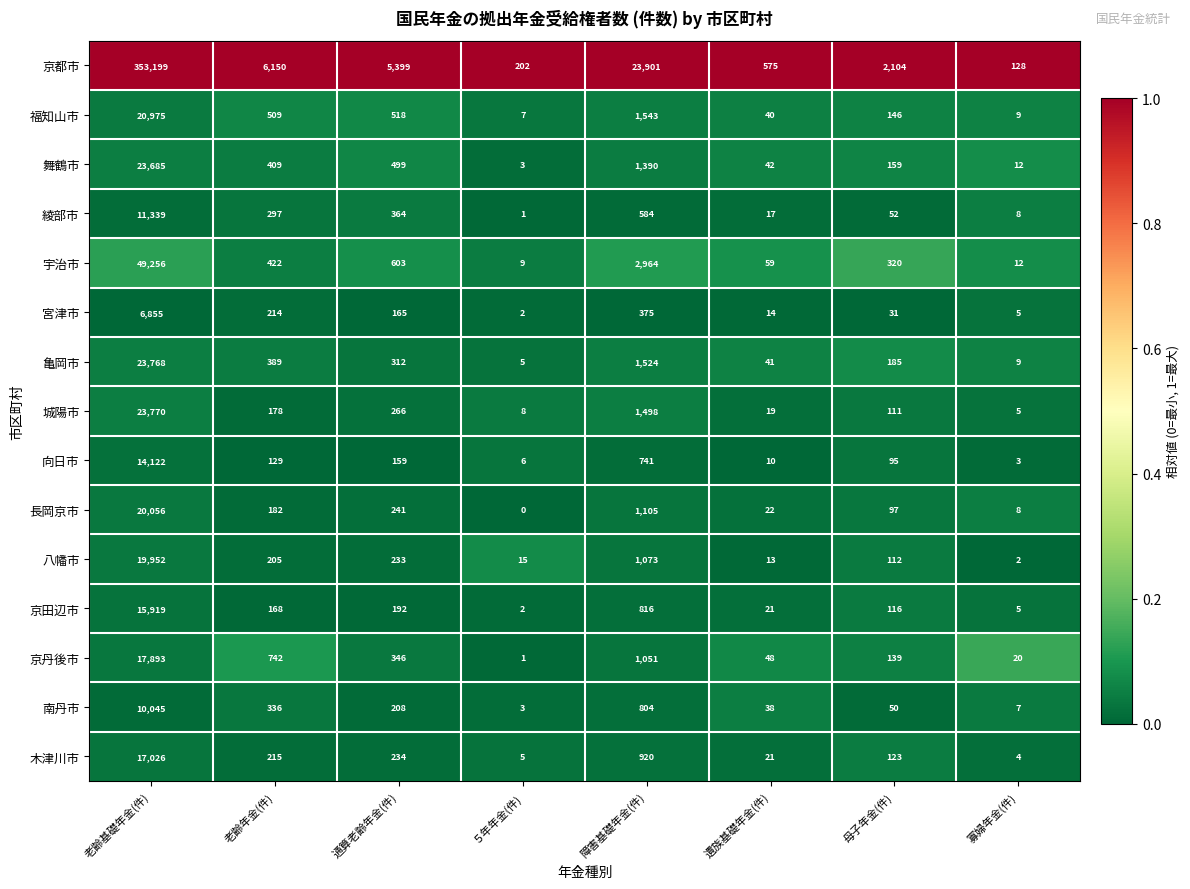

What is the total value across all series at 障害基礎年金(件)?

40289